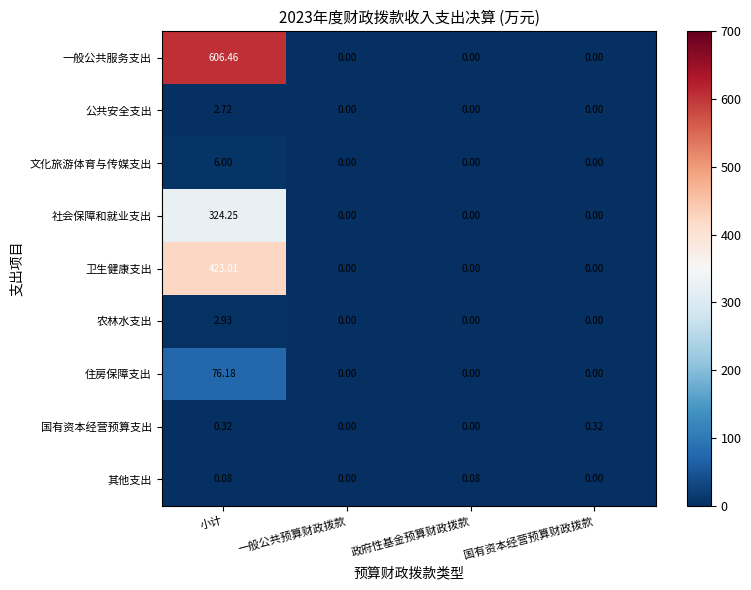

Between 政府性基金预算财政拨款 and 国有资本经营预算财政拨款, which series saw the biggest shift?

国有资本经营预算支出